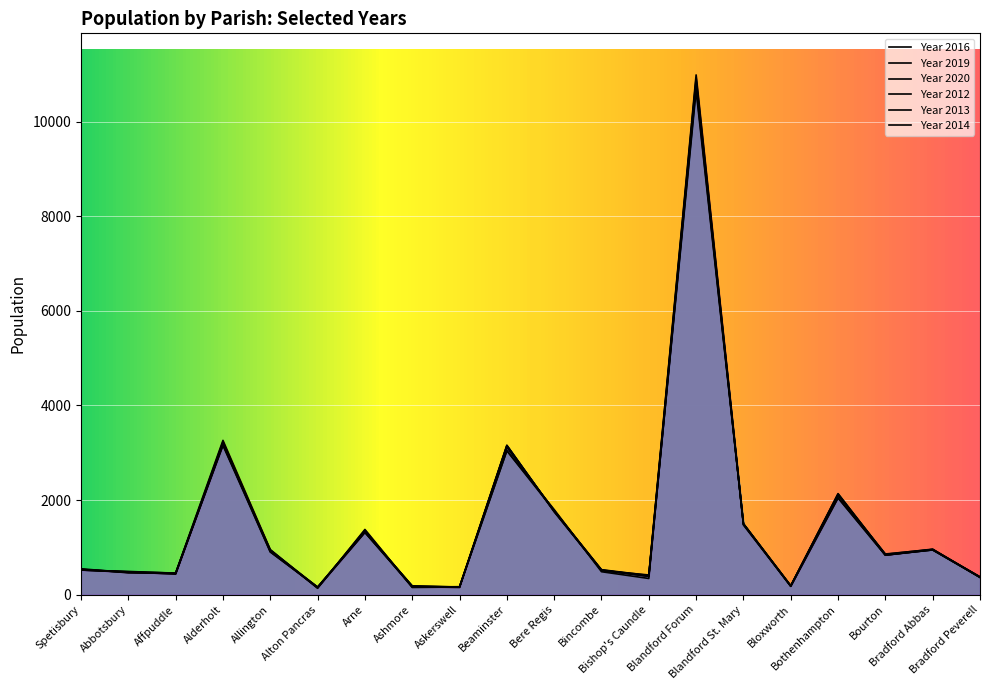

What is the difference between the Year 2013 values at Bothenhampton and Blandford St. Mary?

608